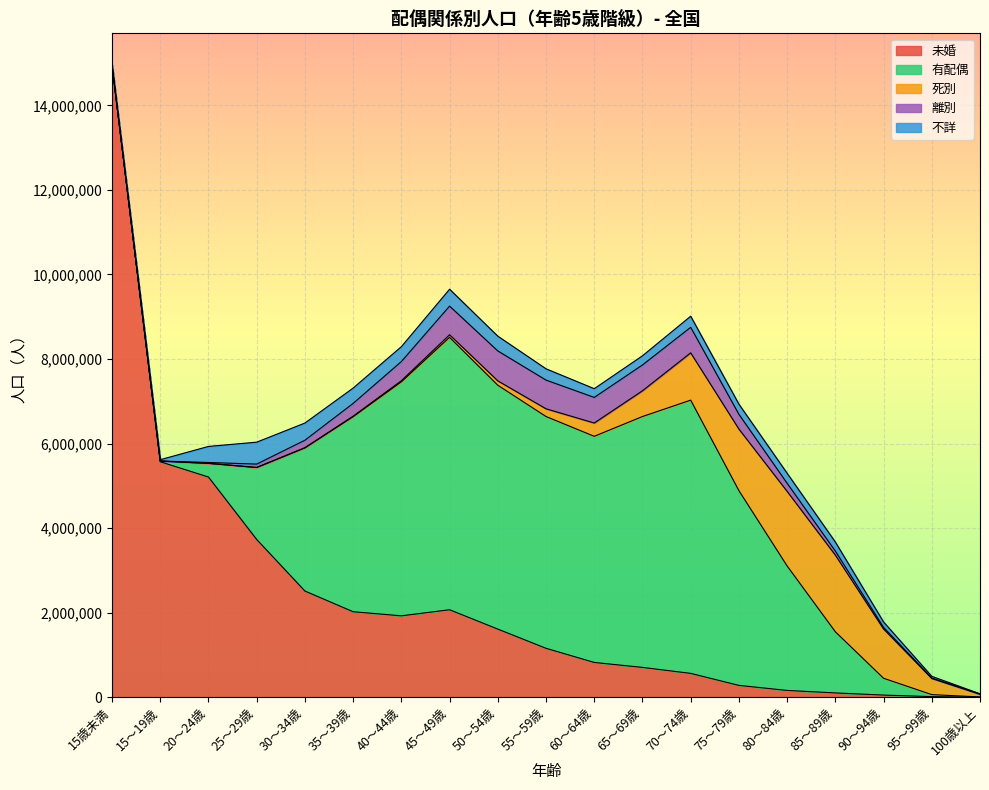

What is the difference between the highest and lowest values at 75～79歳?

4367434